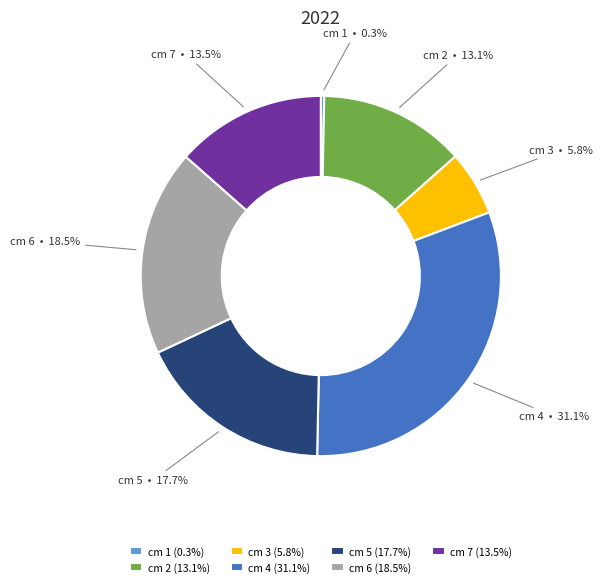

True or false: 2 accounts for 13% of the total.

True